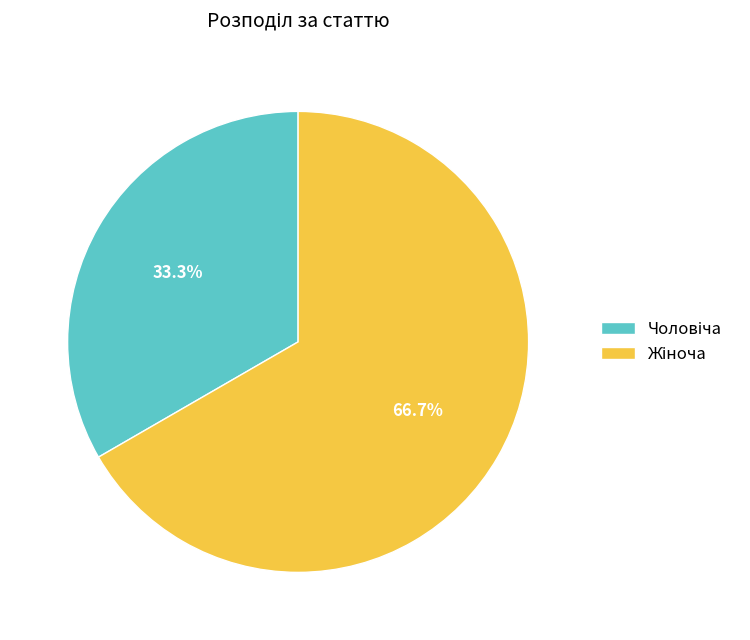

Is there any slice that represents more than half of the pie?

Yes